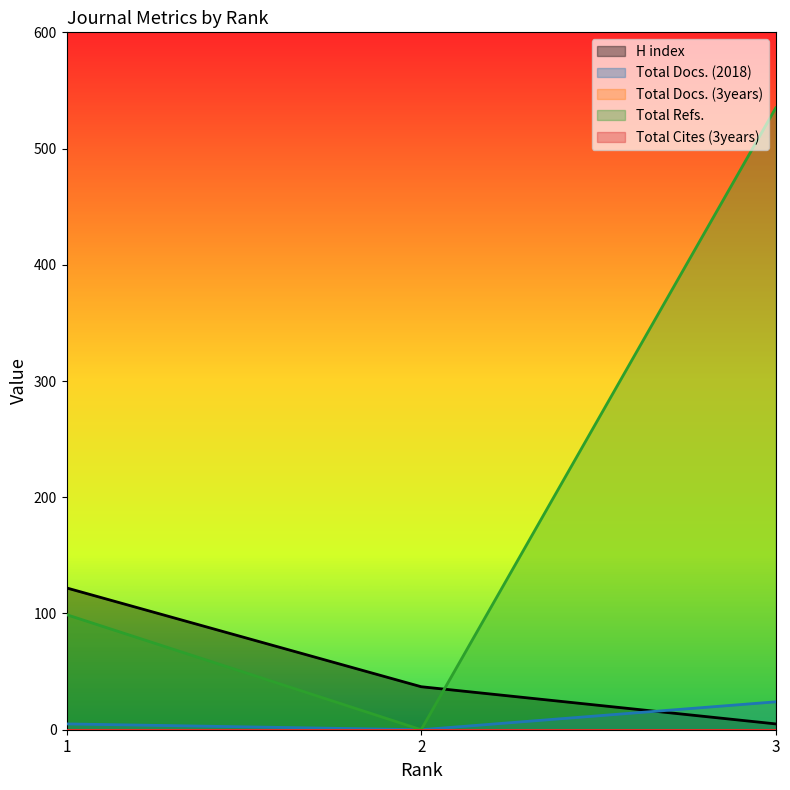

Rank the series by their maximum value, from lowest to highest.

Total Docs. (2018), H index, Total Refs.